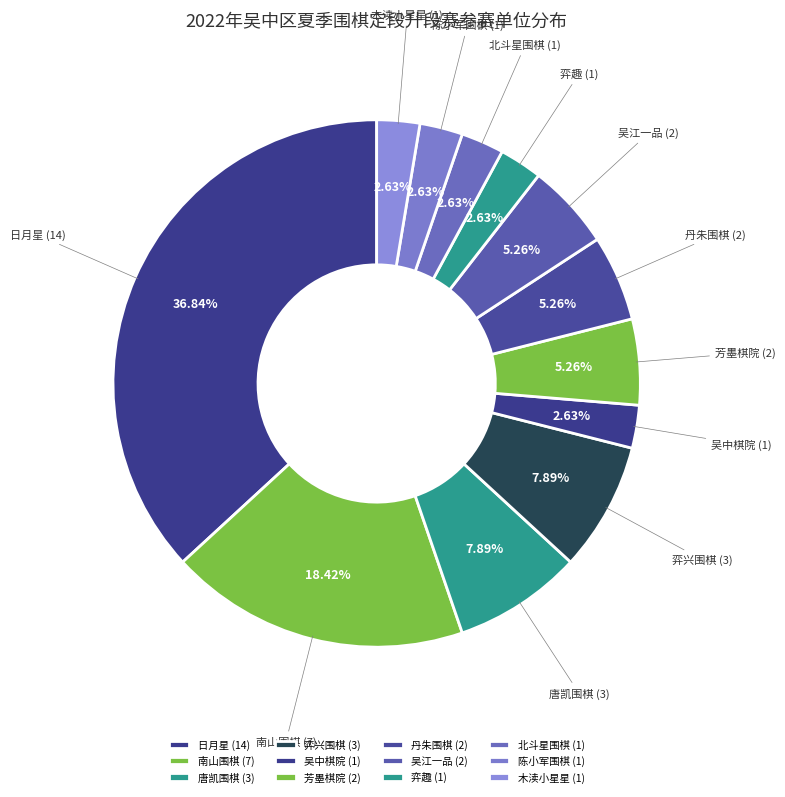

Does 弈兴围棋 account for over 50% of the chart?

No